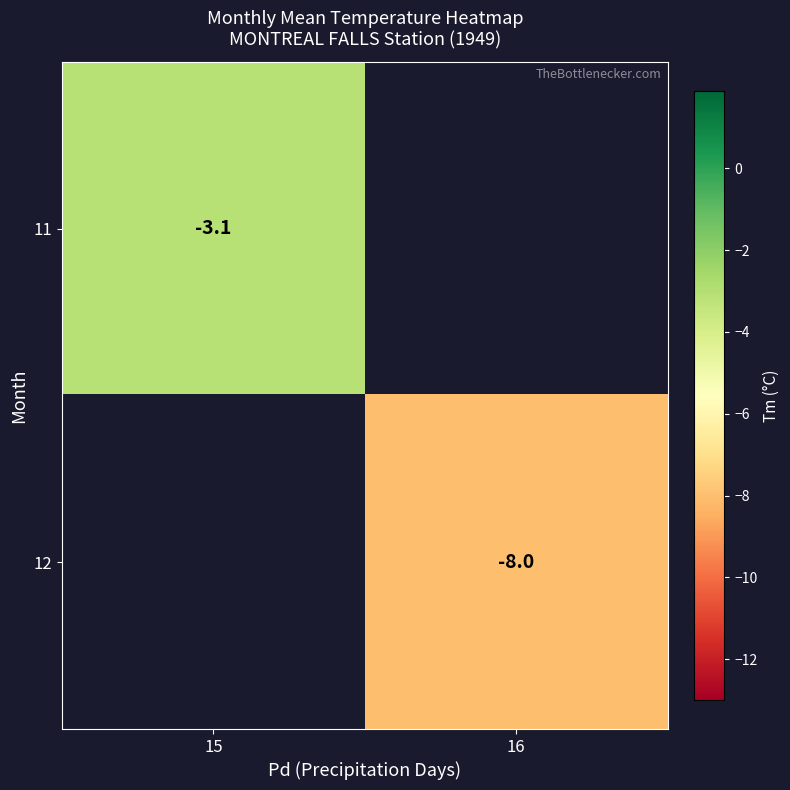

Is the value of 11 at 15 greater than the value of 12 at 16?

Yes